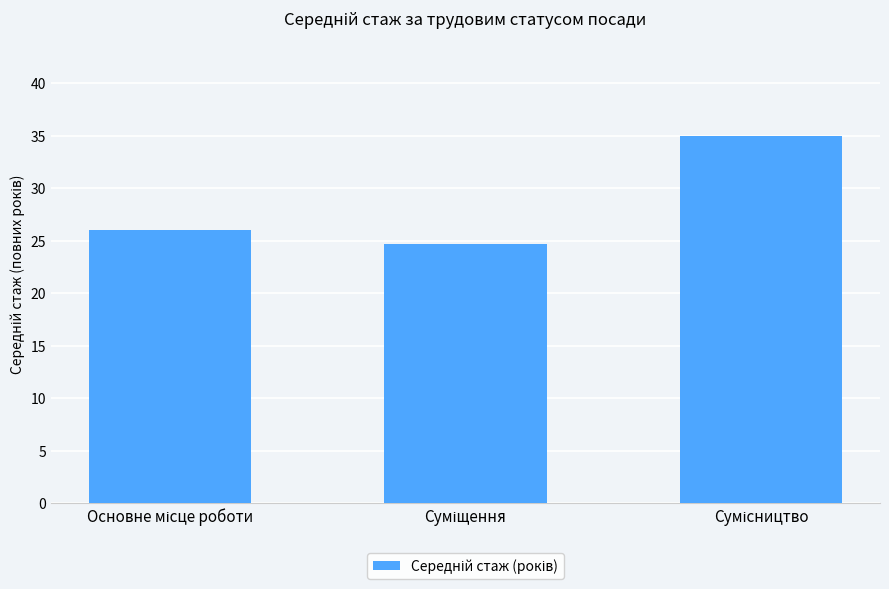

What is the greatest value displayed?

35.0